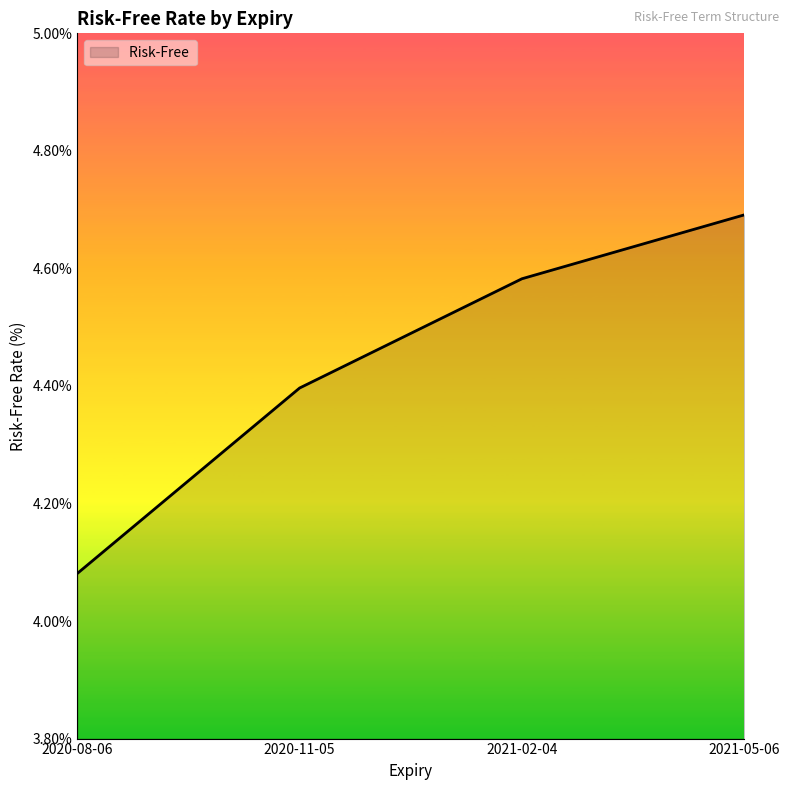

What position from the left is 2021-02-04?

3